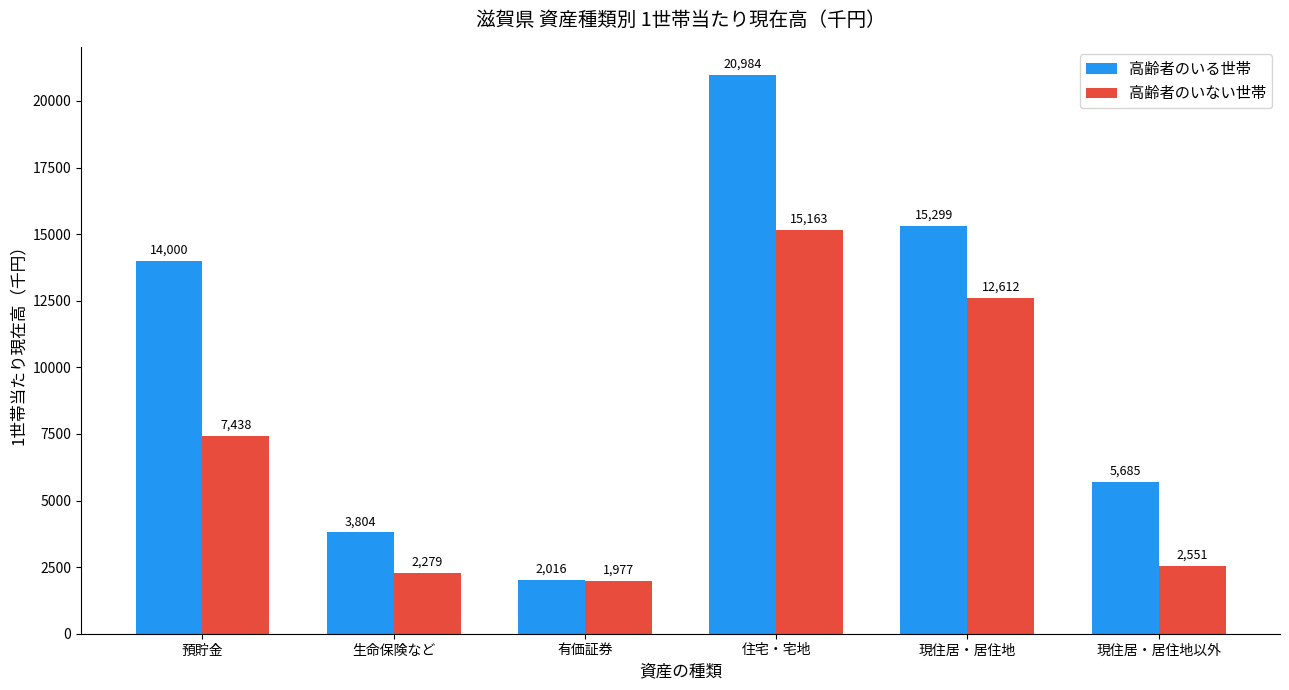

Which series has the widest spread of values?

高齢者のいる世帯